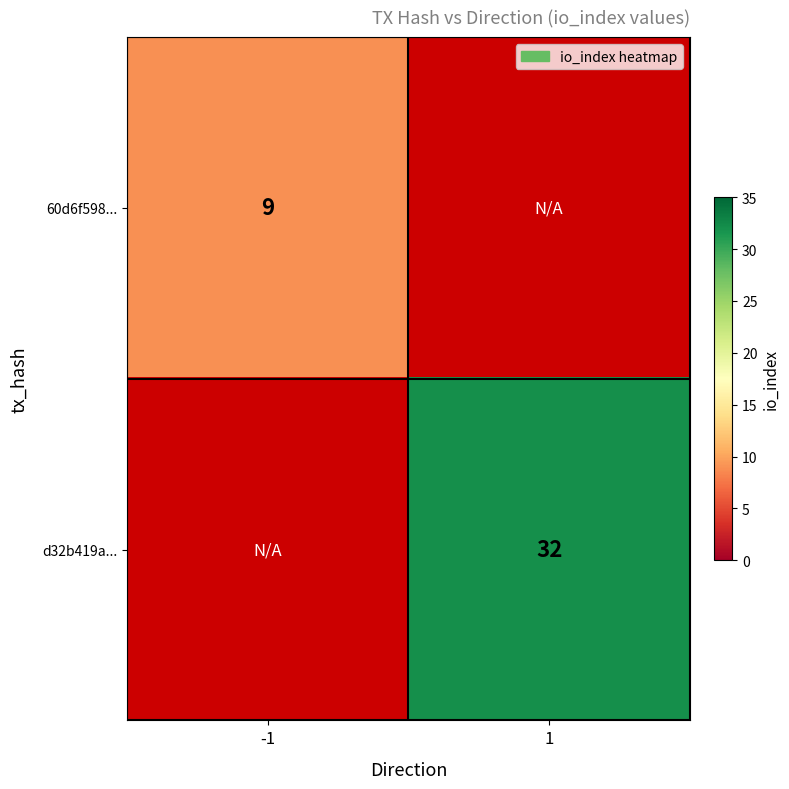

Which has a higher value, 1 or -1?

-1